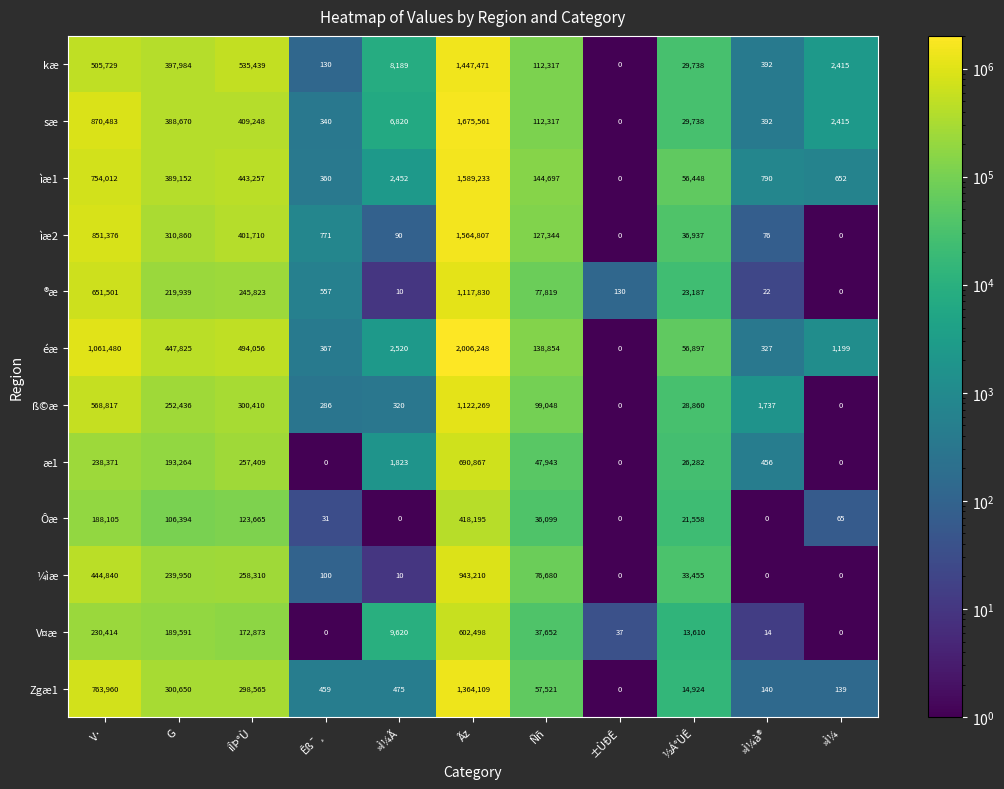

What is the difference between the kæ values at ±ÙÐÊ and Ãz?

1447471